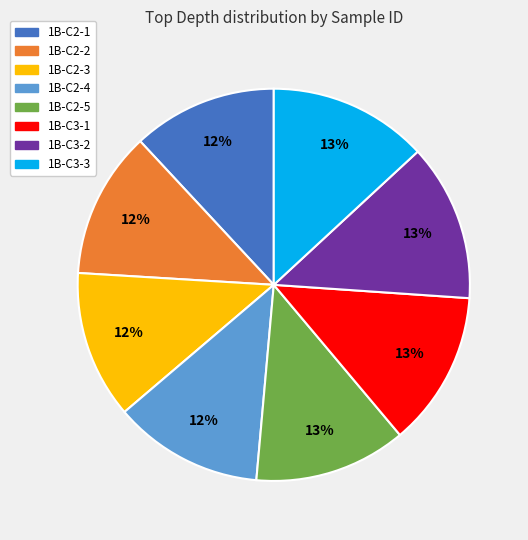

Is it true that 1B-C2-2 is 25% of the pie?

False